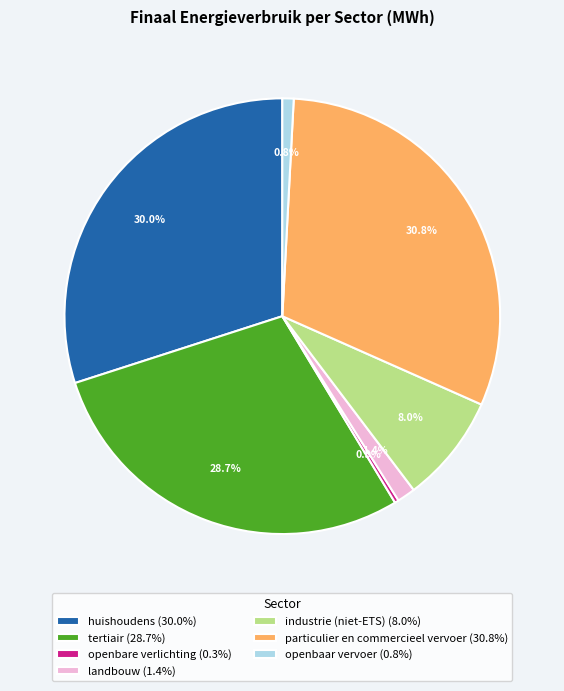

The openbaar vervoer slice represents 1% of the pie. True or false?

True